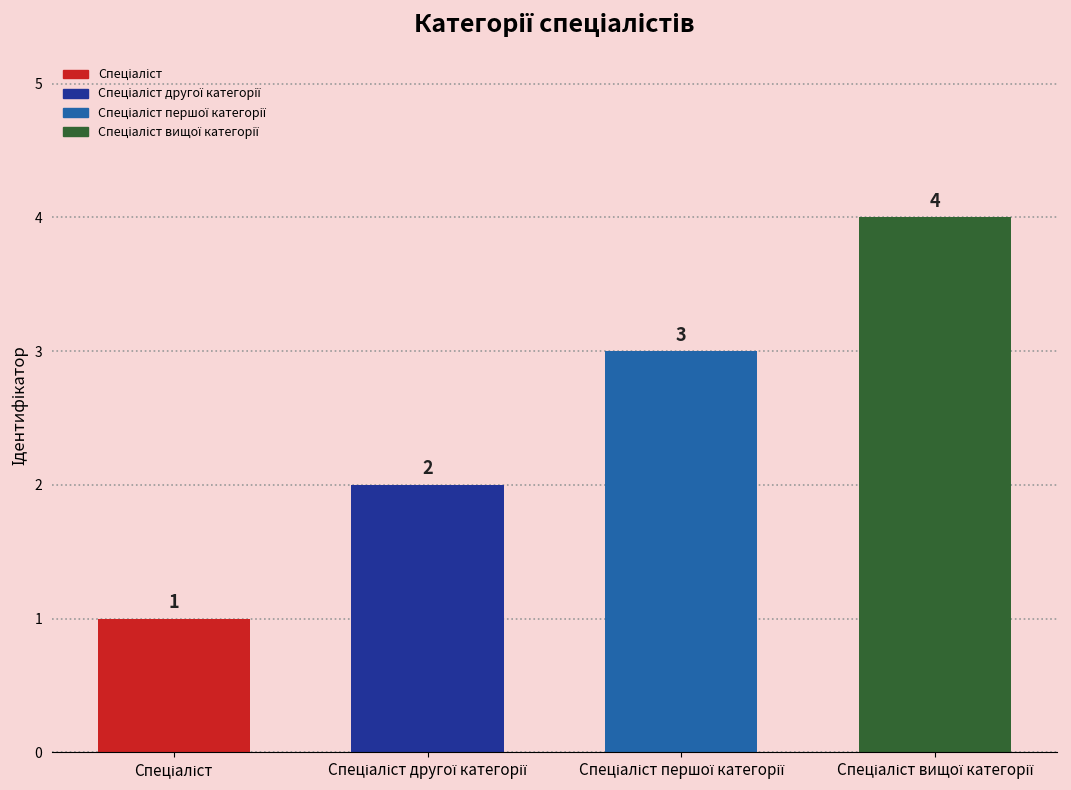

What is the value of the 3rd bar from the left?

3